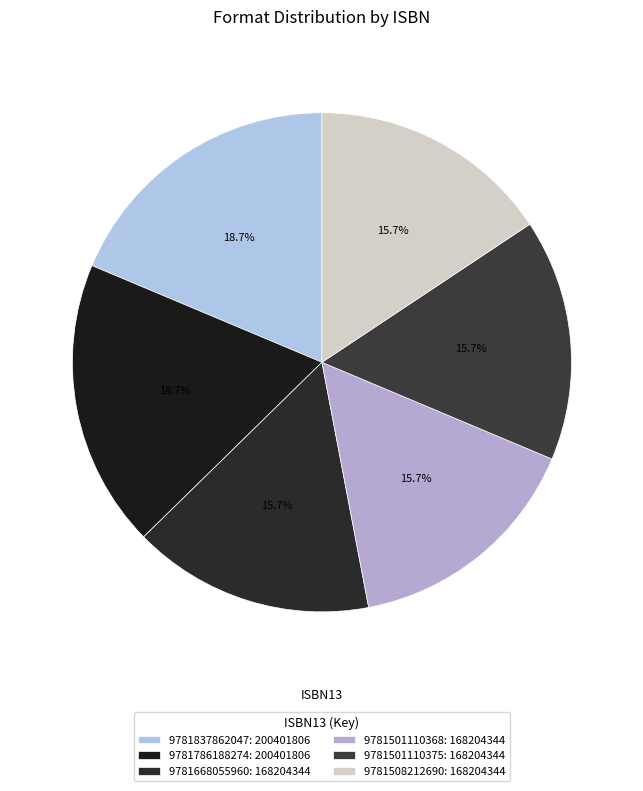

The 9781501110368 slice represents 16% of the pie. True or false?

True